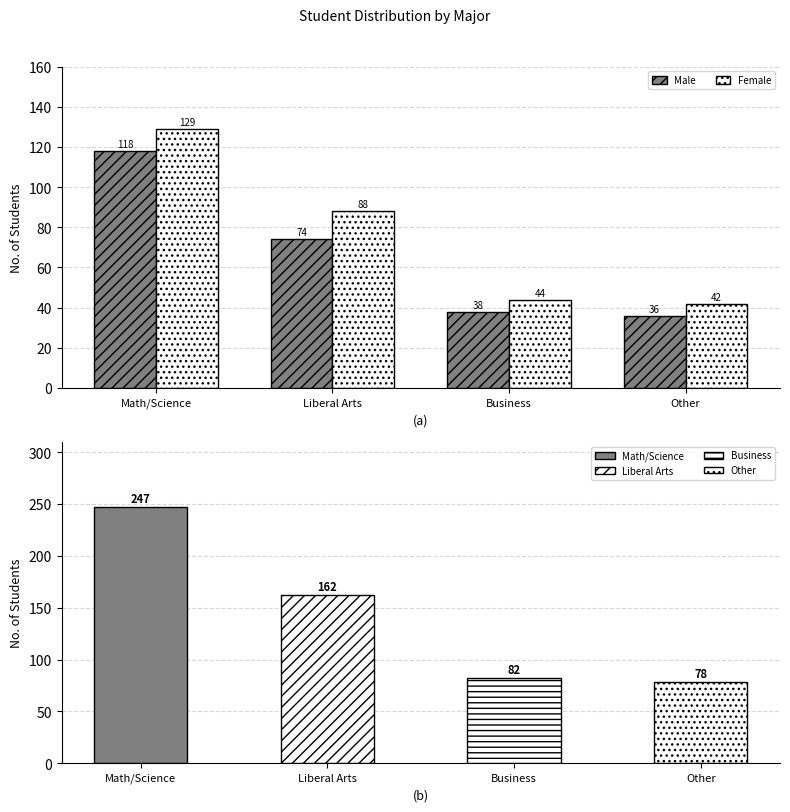

What is the average value of the Male series?

66